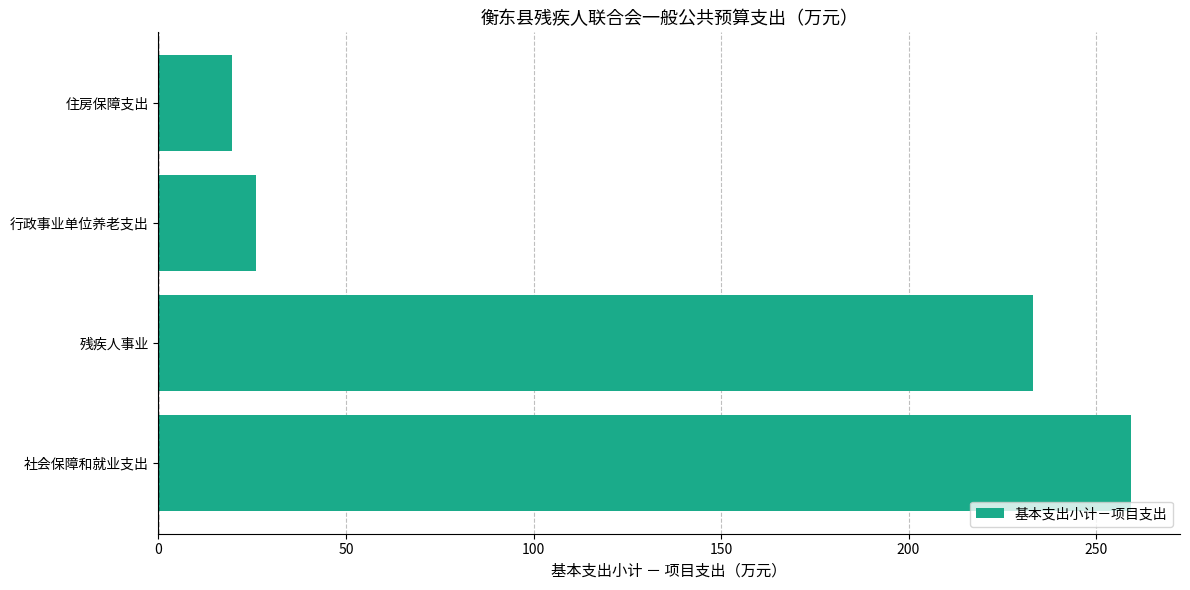

What is the sum of all values?

538.4